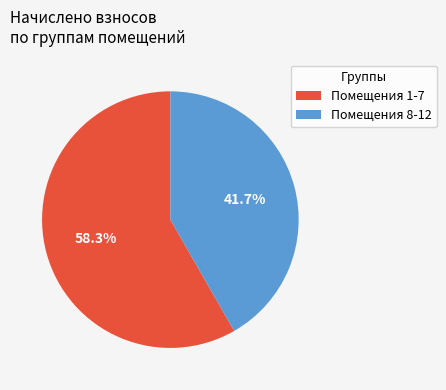

To the nearest percent, what is the average slice percentage?

50%